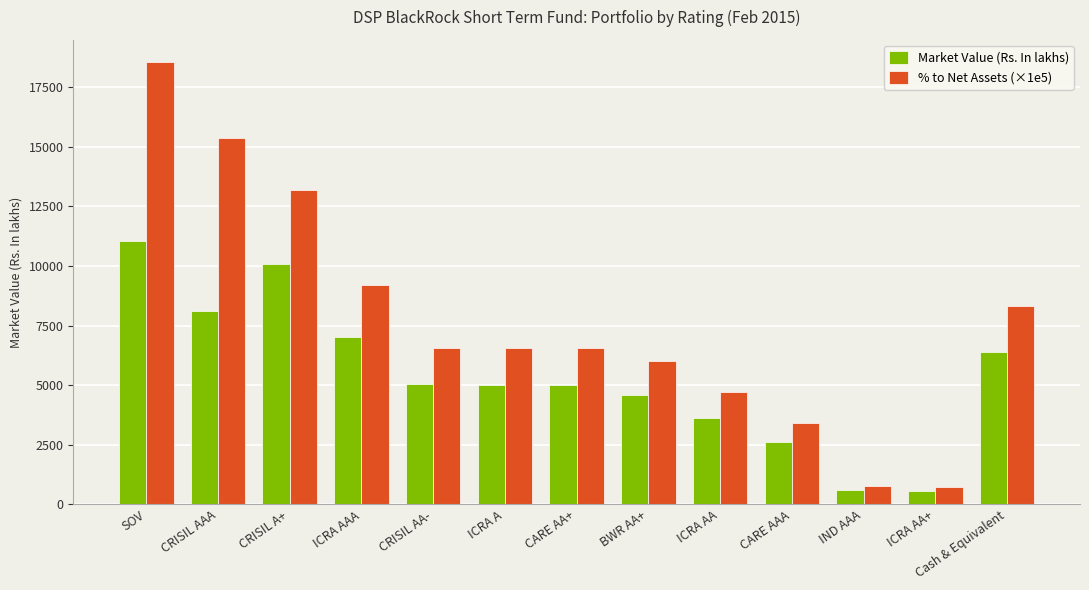

What is the total value across all series at CARE AA+?

11555.7